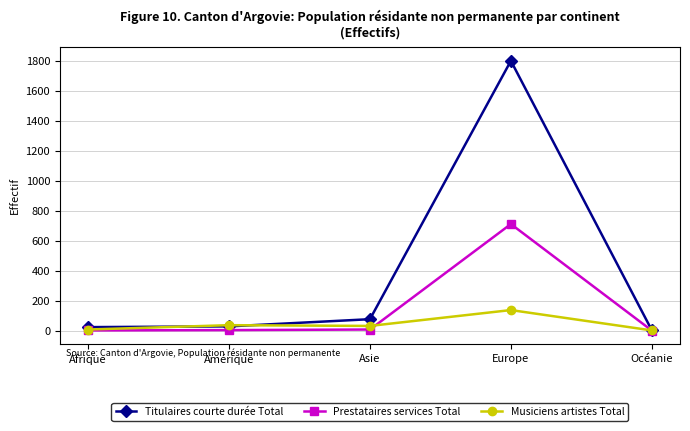

Is this an area chart (filled region under the line)?

No